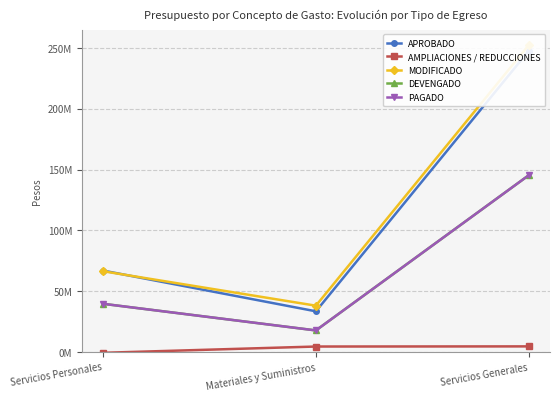

List the labels in order of AMPLIACIONES / REDUCCIONES value, smallest first.

Servicios Personales, Materiales y Suministros, Servicios Generales